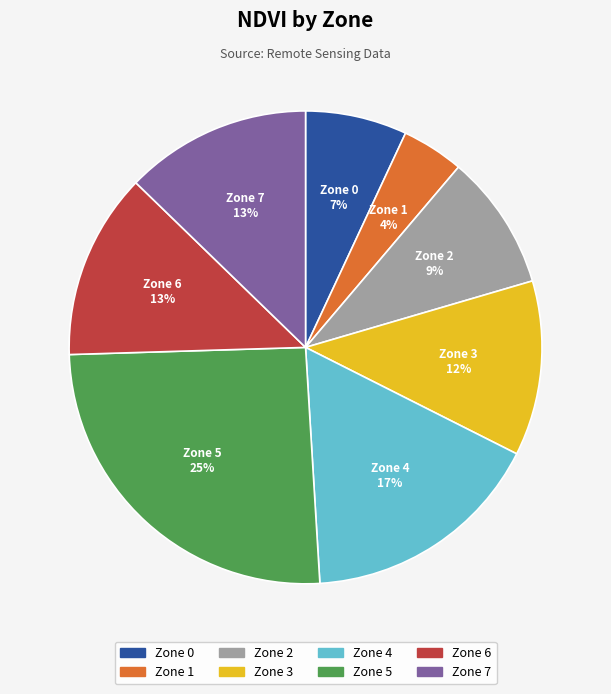

Is it true that Zone 1 is 4% of the pie?

True